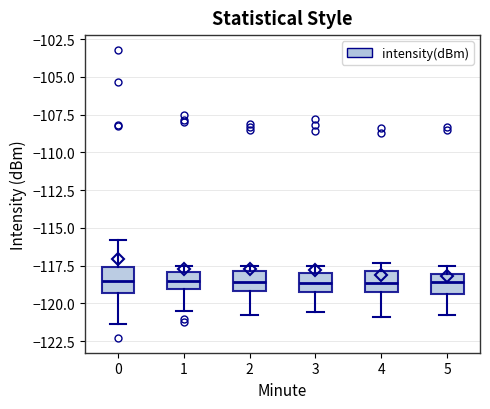

Where is the lower edge of the box at x = 1 on the y-axis? The values are not printed on the chart, so give them approximately, as read against the axis.

-119.0